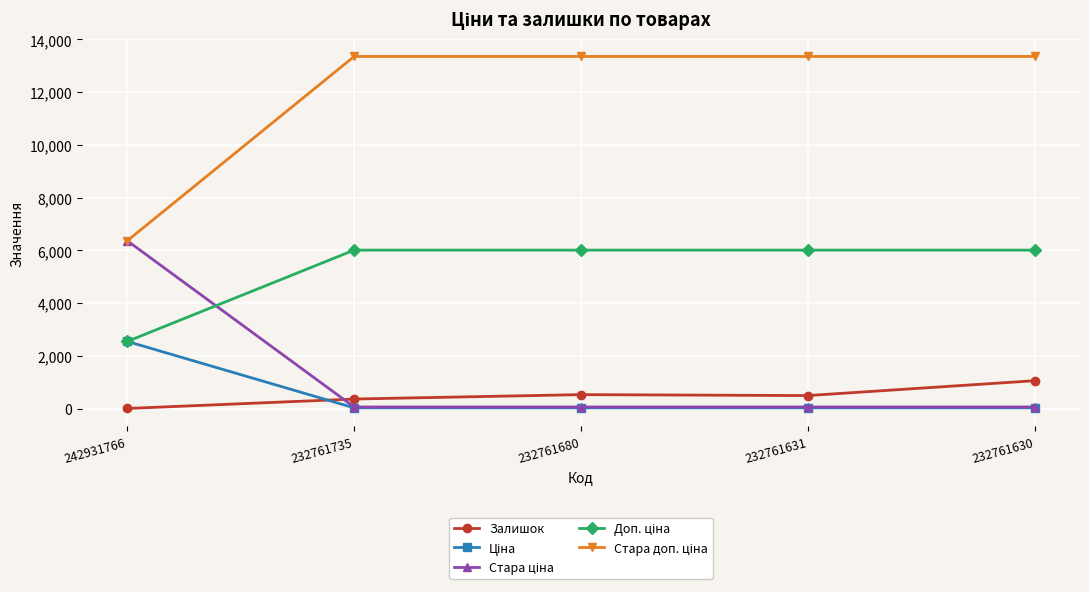

At how many categories does at least one series exceed 7413?

4